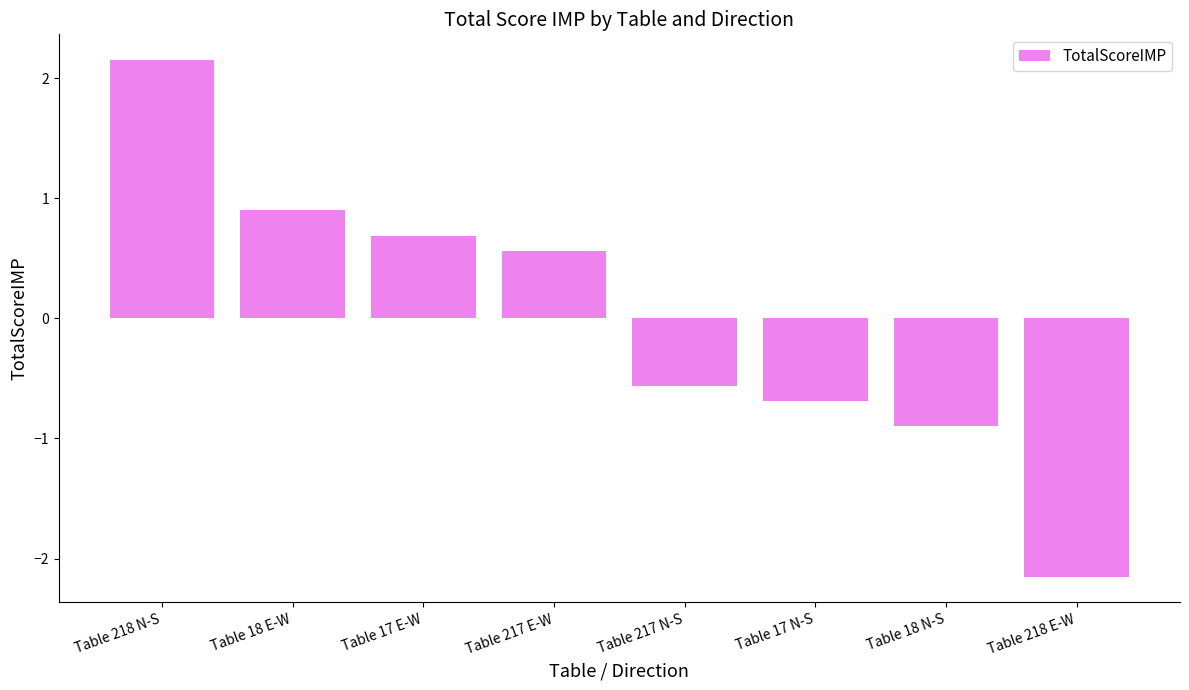

Is it true that the value at Table 17 E-W is 0.7?

True